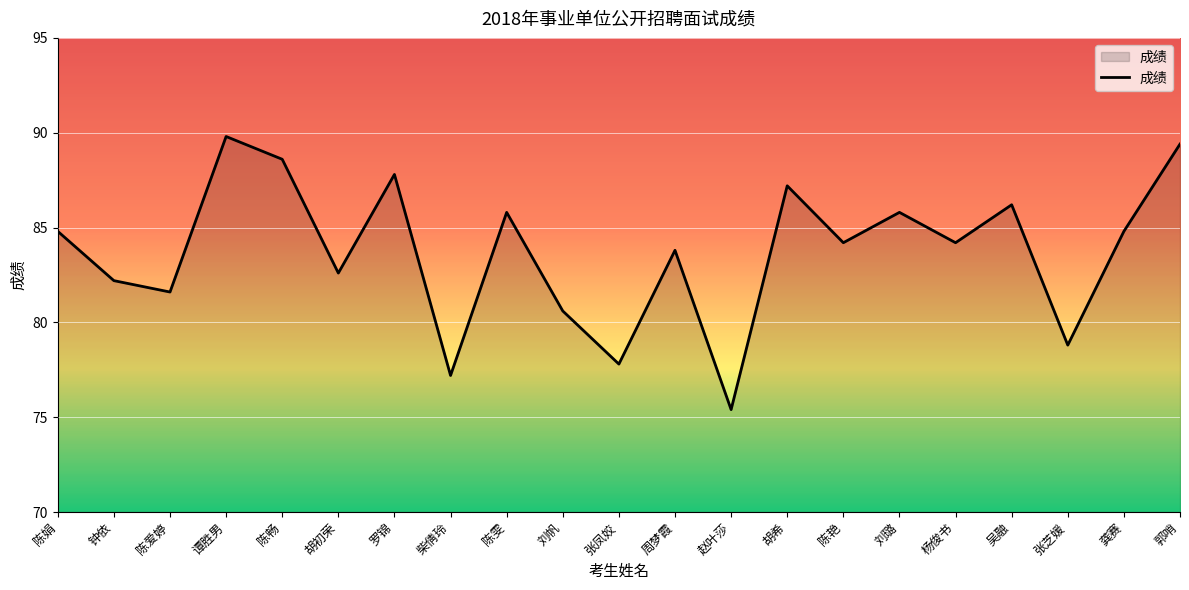

What is the maximum value shown in the chart?

89.8